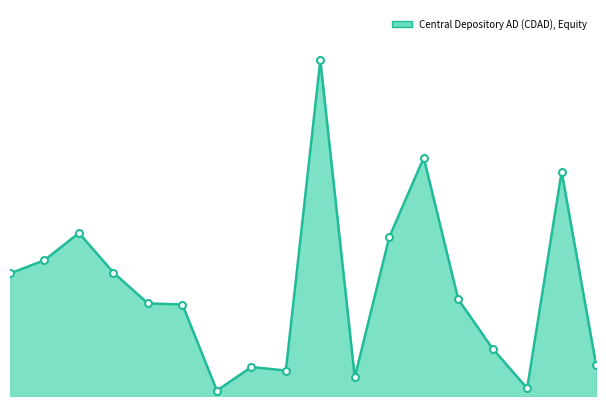

Where is the data nearest to the value 1103?

2007